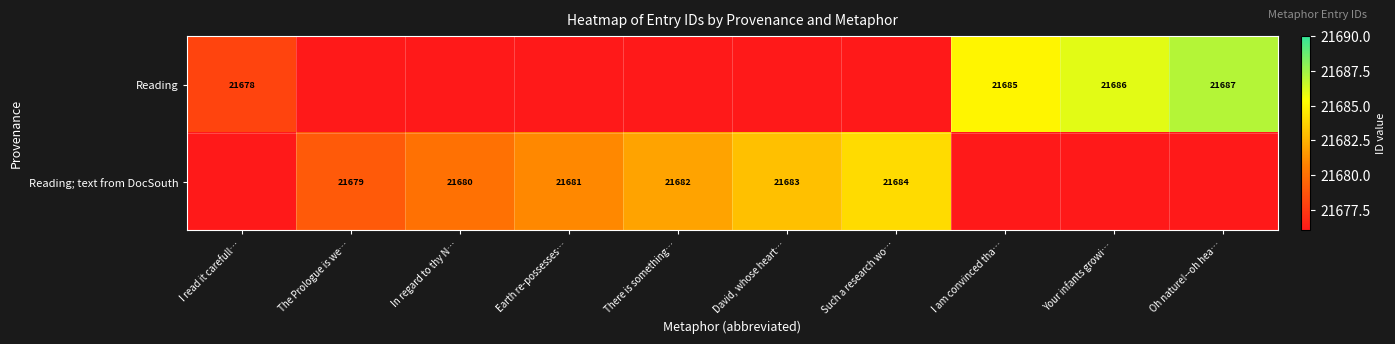

Rank the series by their maximum value, from highest to lowest.

Reading, Reading; text from DocSouth